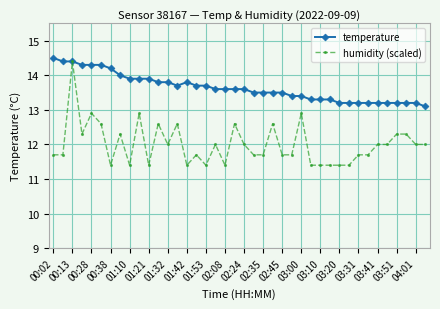

Which series has the largest range (max minus min)?

humidity (scaled)